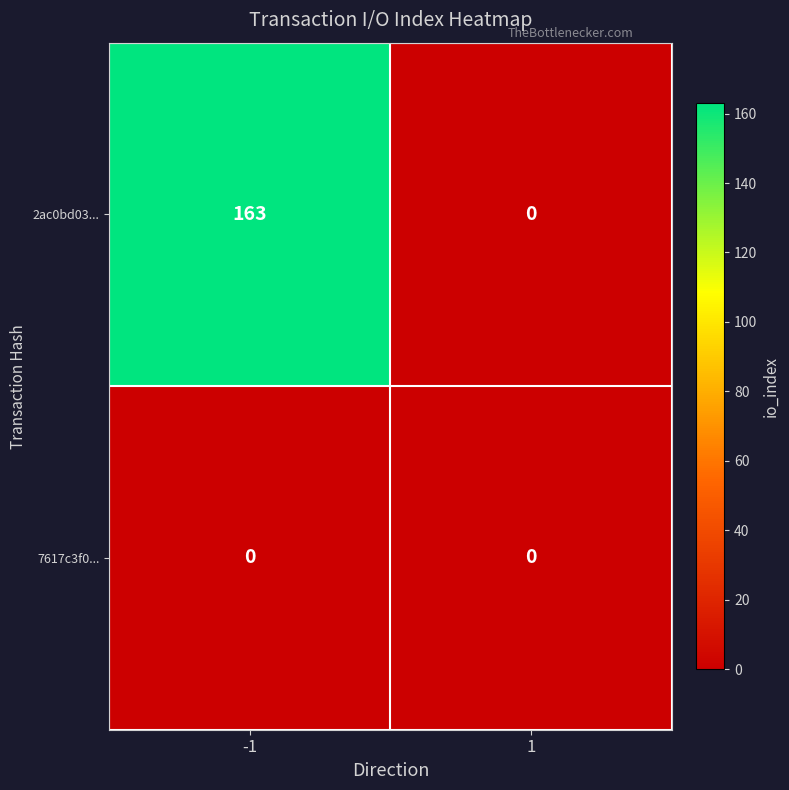

Rank the series at -1 from highest to lowest value.

2ac0bd03..., 7617c3f0...